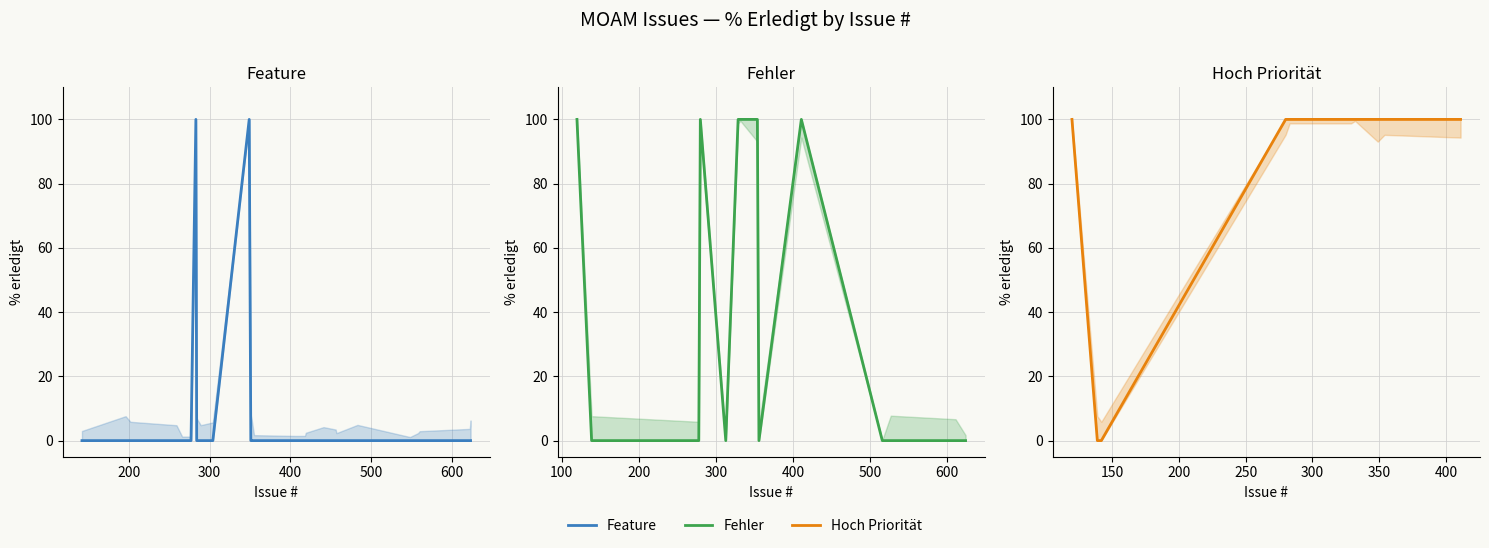

How many lines are shown in the chart?

3